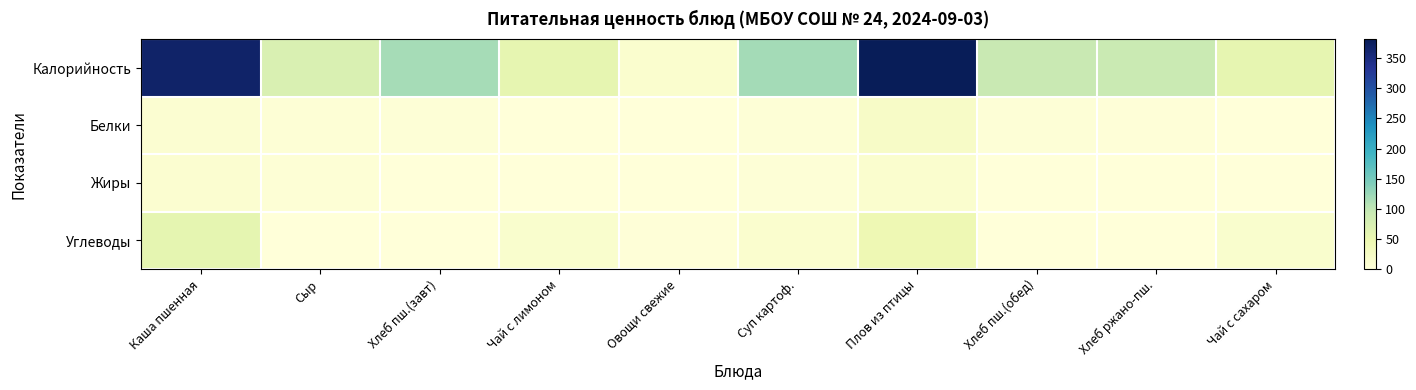

At which category does the chart reach its peak across all series?

Плов из птицы